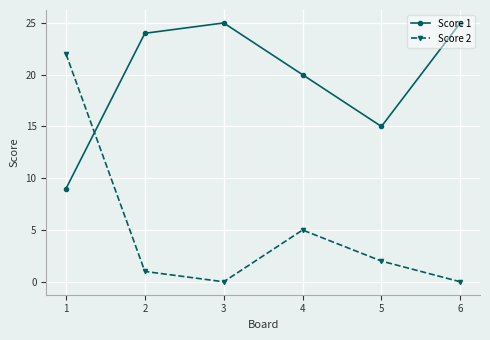

At which category does Score 2 reach its first local peak?

4